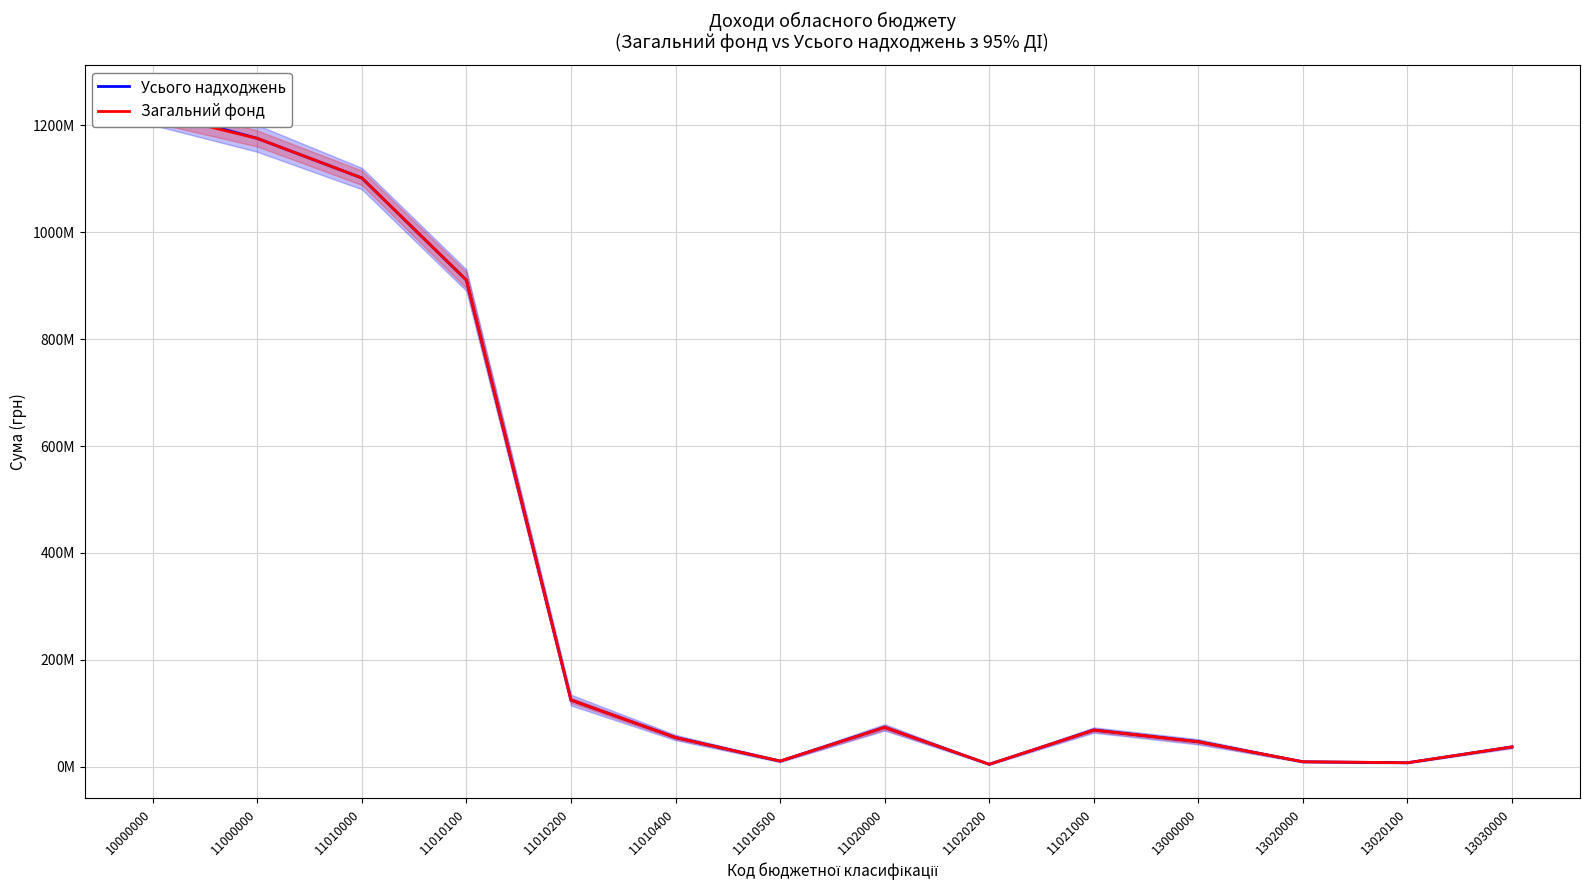

True or false: Загальний фонд and Усього надходжень cross at least once.

False